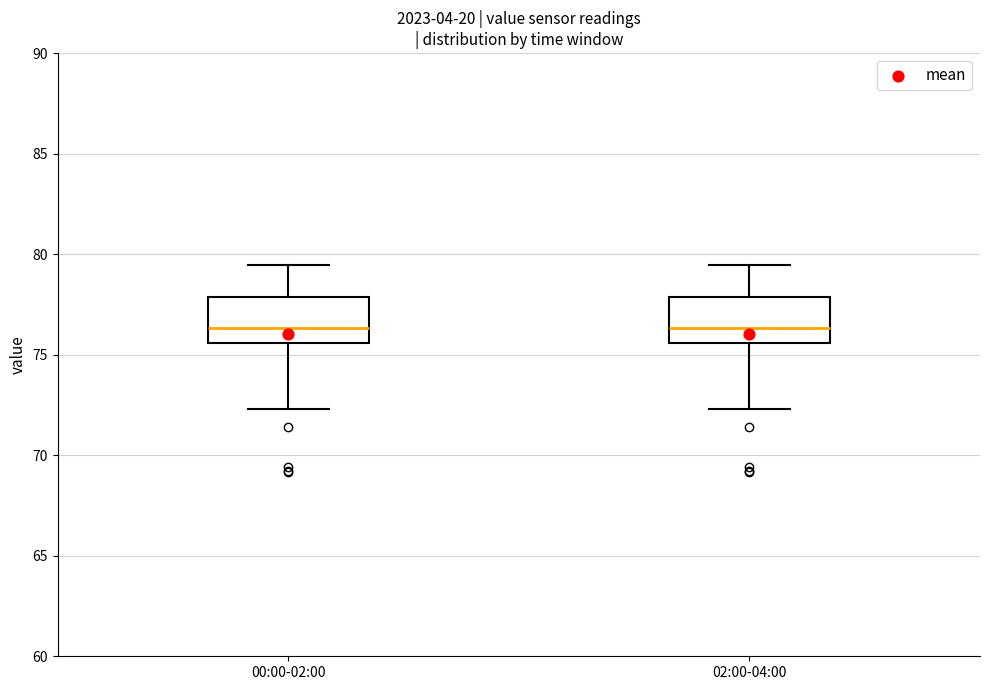

Reading left to right, read every box against the y-axis: the position of its median line, the range the box covers, and the ends of its whiskers. The values are not printed on the chart, so give them approximately, as read against the axis.

00:00-02:00: median 76.5, box 75.5 to 78.0, whiskers 72.5 to 79.5
02:00-04:00: median 76.5, box 75.5 to 78.0, whiskers 72.5 to 79.5